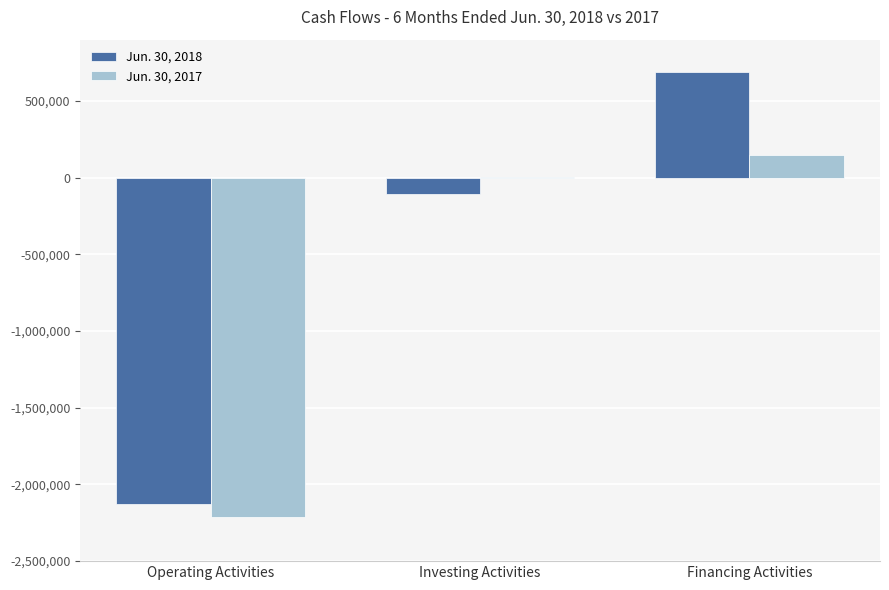

What is the average value of the Jun. 30, 2017 series?

-685661